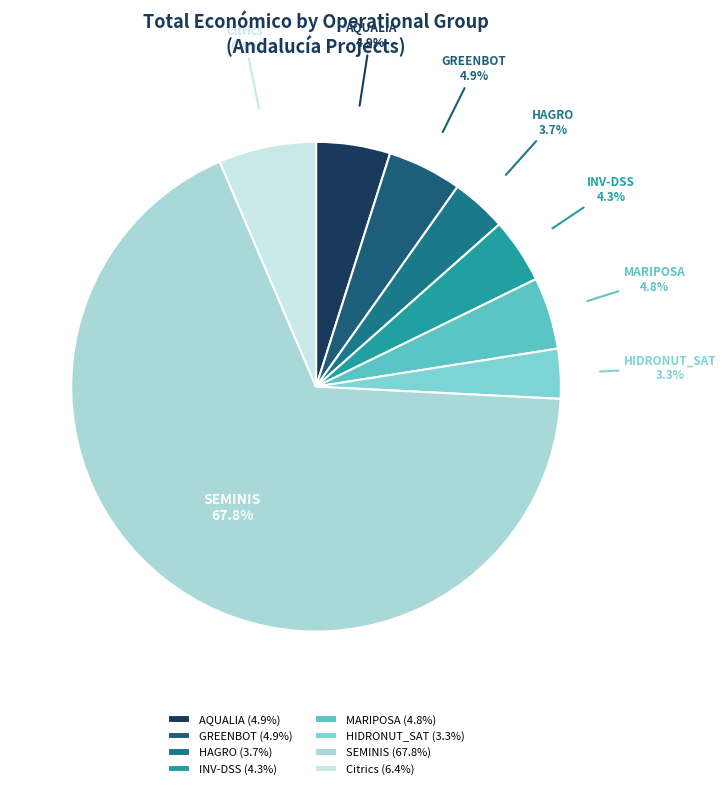

To the nearest percent, what is the difference between the SEMINIS and INV-DSS slice percentages?

63%